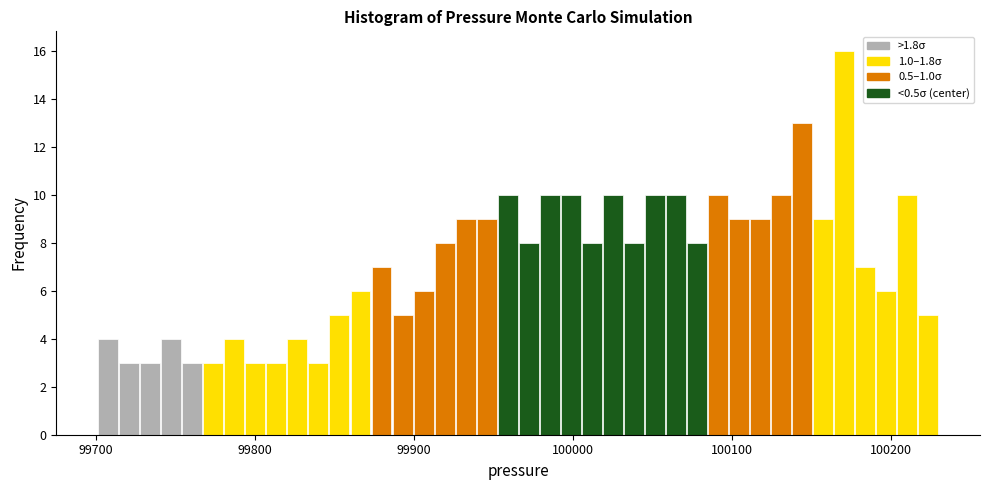

Read against the x-axis, roughly where is the centre of the tallest bar?

100170